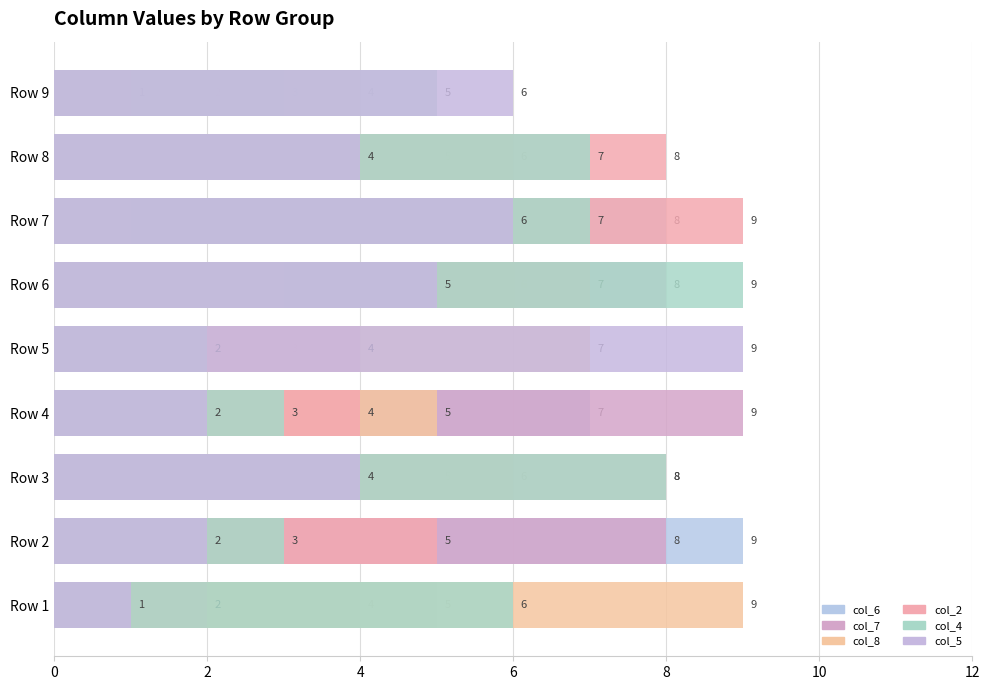

Count the number of categories in the chart.

9